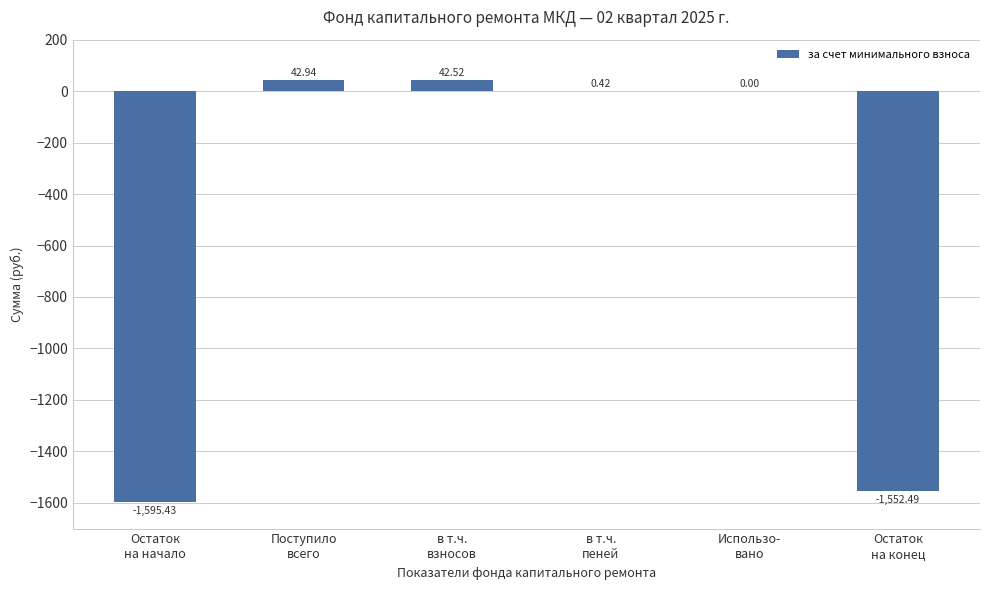

Are the bars grouped side by side (vs. stacked)?

No